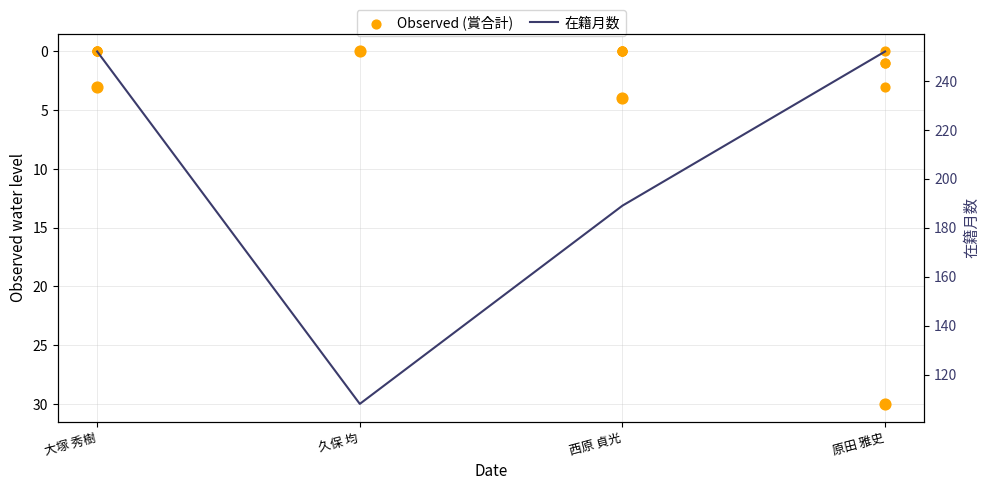

What is the total value across all series at 原田 雅史?

287